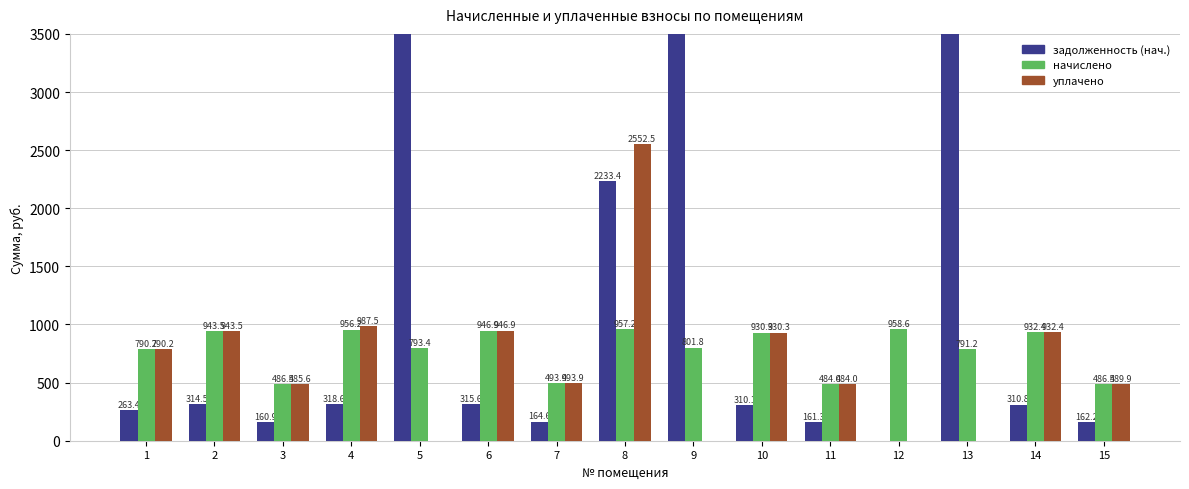

What is the maximum value shown in the chart?

24117.4